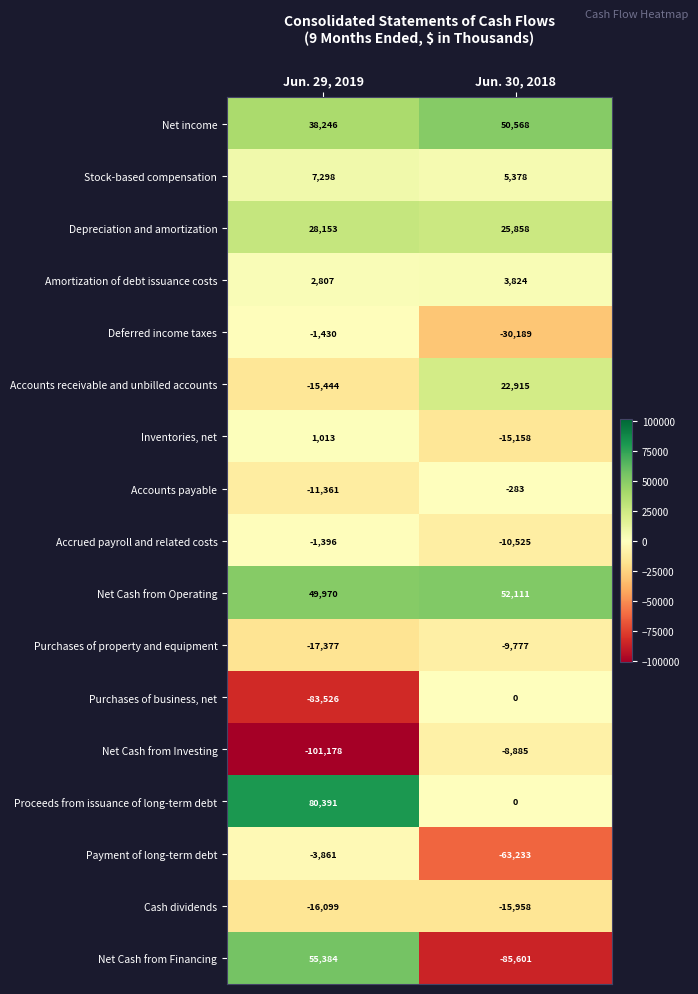

What is the difference between the maximum and minimum values in the Proceeds from issuance of long-term debt series?

80391